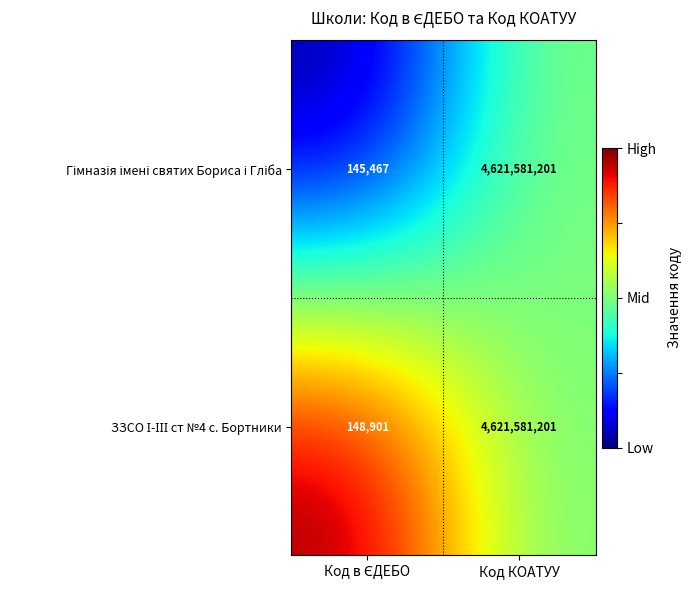

At which category is the sum across all series the highest?

Код КОАТУУ